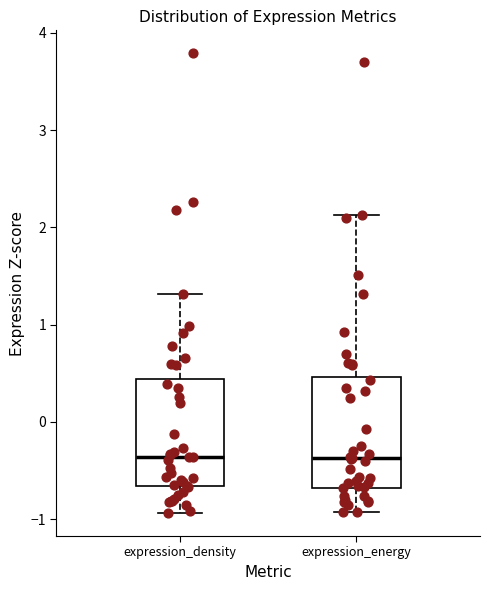

Reading left to right, read every box against the y-axis: the position of its median line, the range the box covers, and the ends of its whiskers. The values are not printed on the chart, so give them approximately, as read against the axis.

expression_density: median -0.4, box -0.7 to 0.4, whiskers -0.9 to 1.3
expression_energy: median -0.4, box -0.7 to 0.5, whiskers -0.9 to 2.1